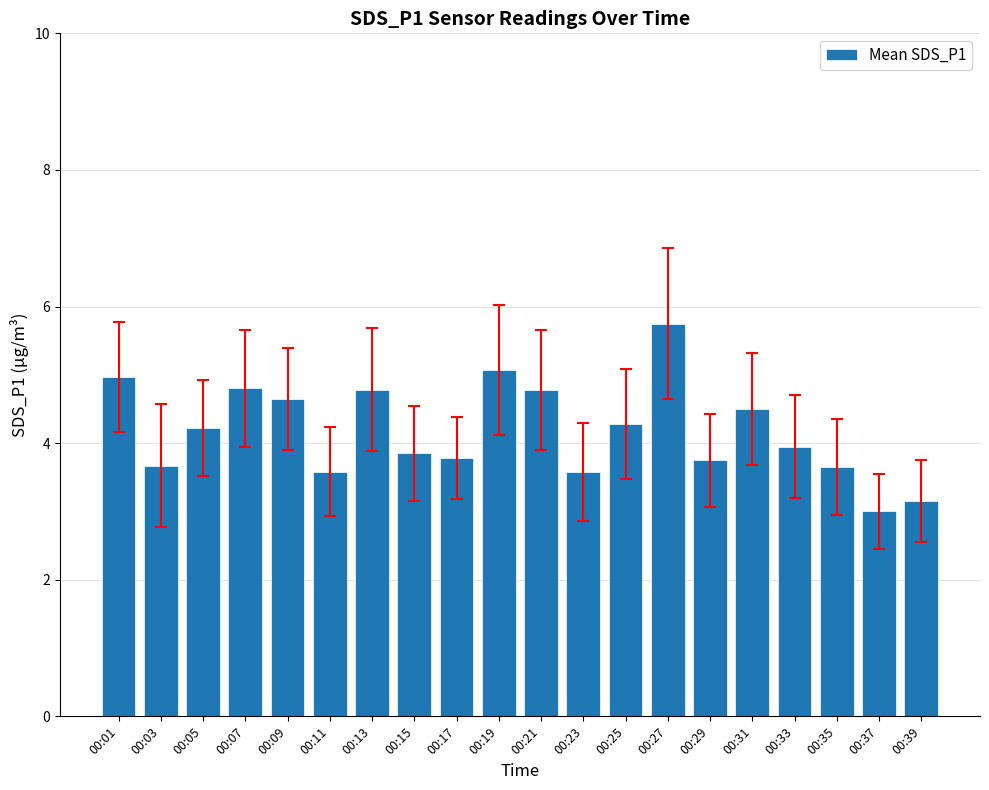

Between 00:27 and 00:33, which is larger?

00:27